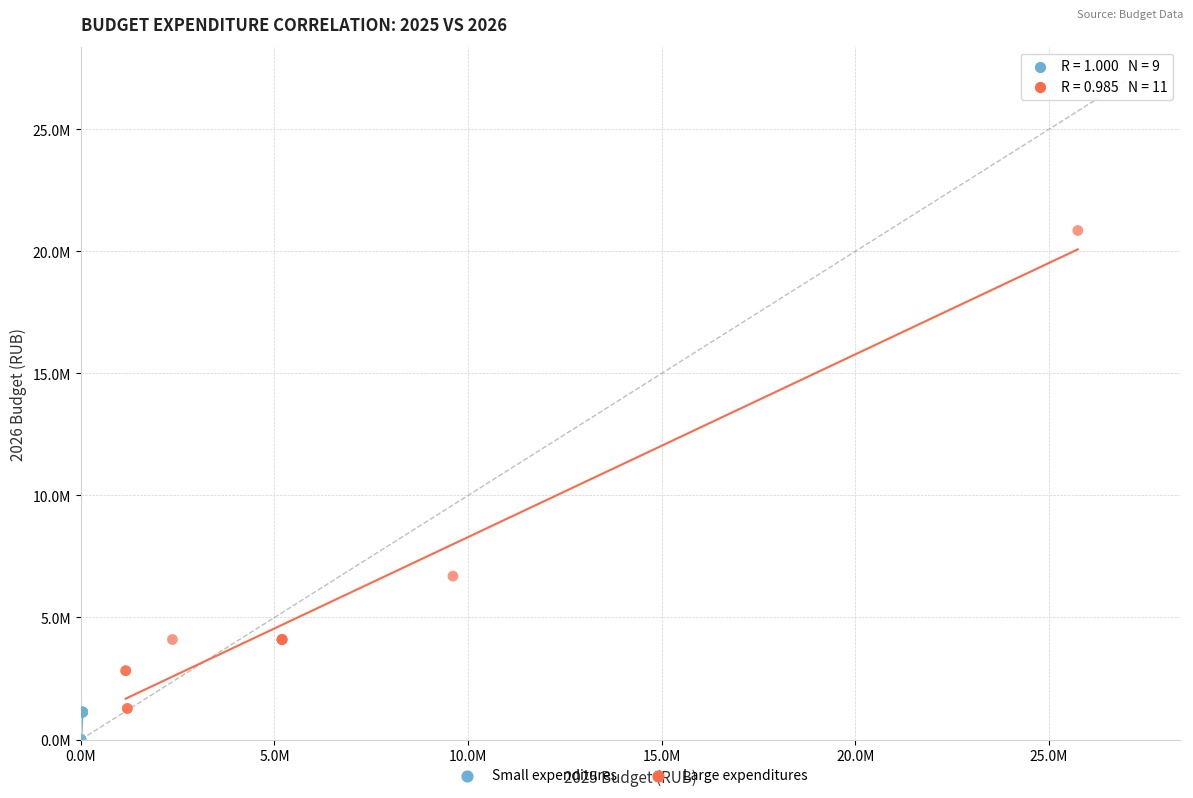

Which series reaches the maximum Y coordinate?

Large expenditures